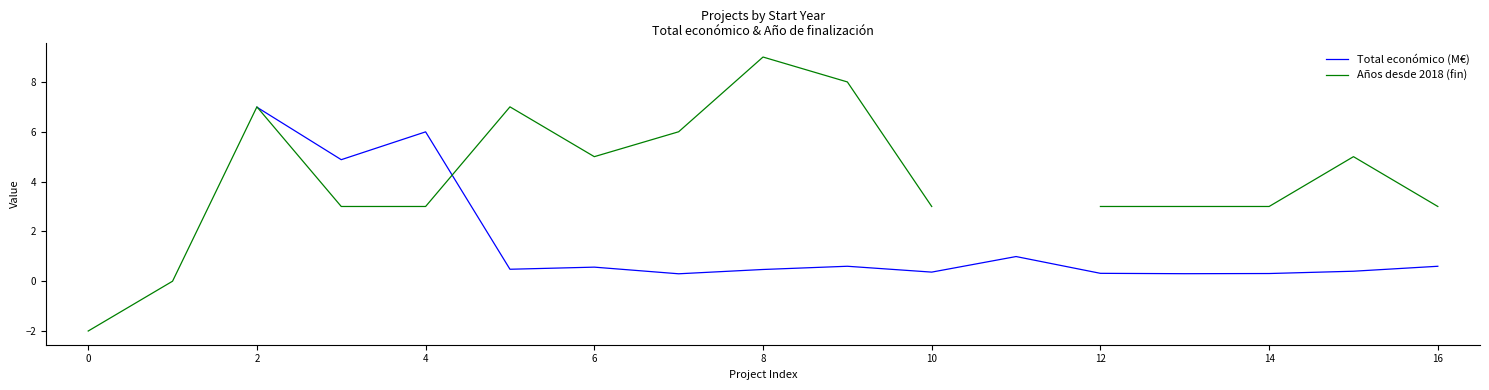

Which series has the widest spread of values?

Años desde 2018 (fin)